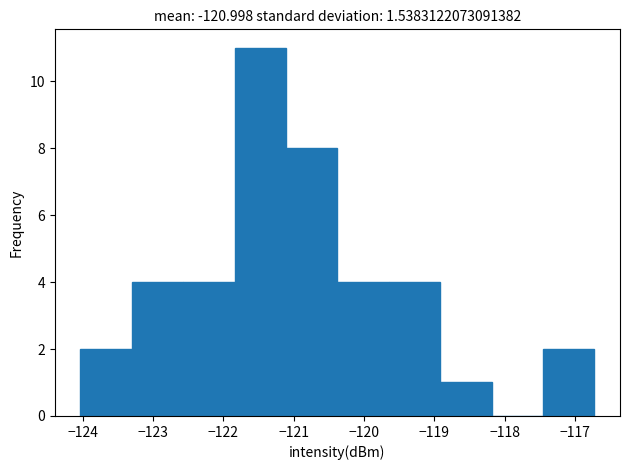

What is the height of the bar covering -118.9 to -118.2 on the x-axis? Neither the bar edges nor the heights are printed on the chart, so give them approximately, as read against the axes.

1